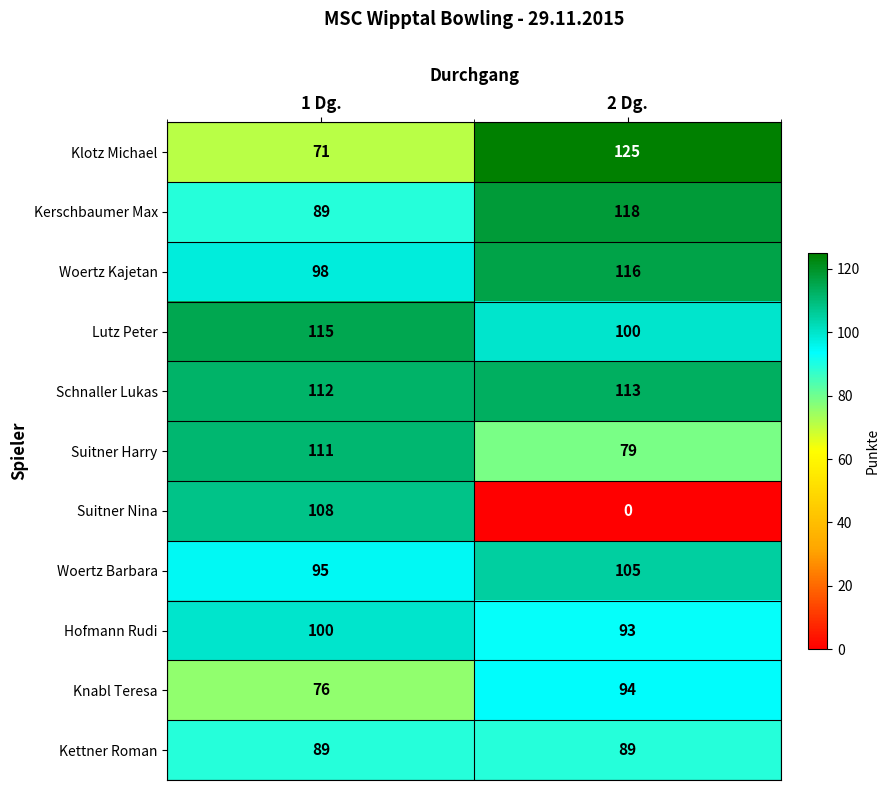

The value of Knabl Teresa at 2 Dg. is 144. True or false?

False